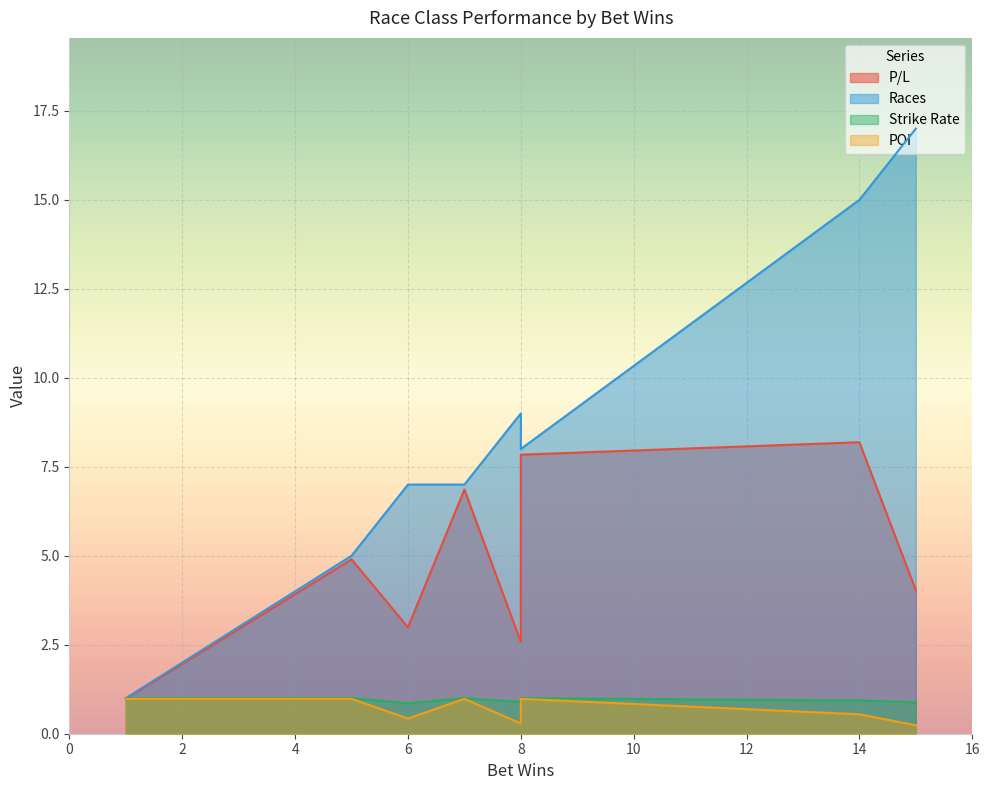

Rank the series by their maximum value, from lowest to highest.

POI, Strike Rate, P/L, Races